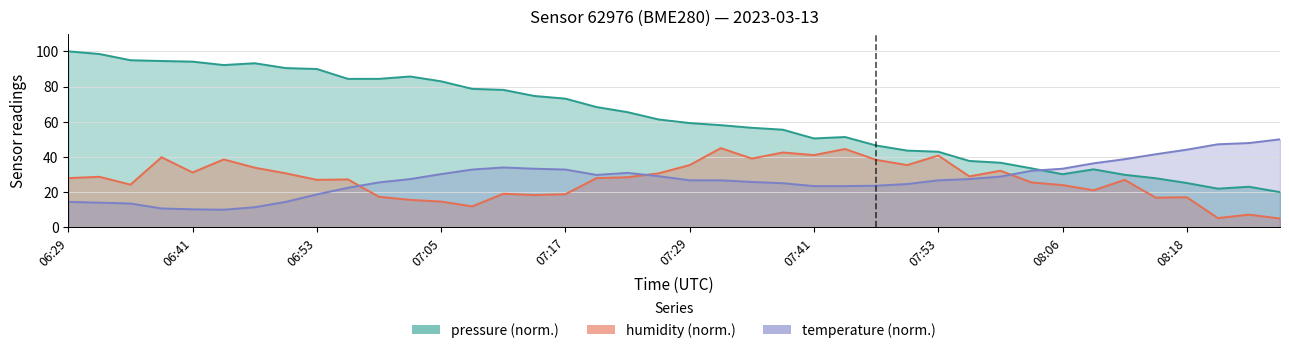

Where do humidity and temperature first cross each other?

9 and 10